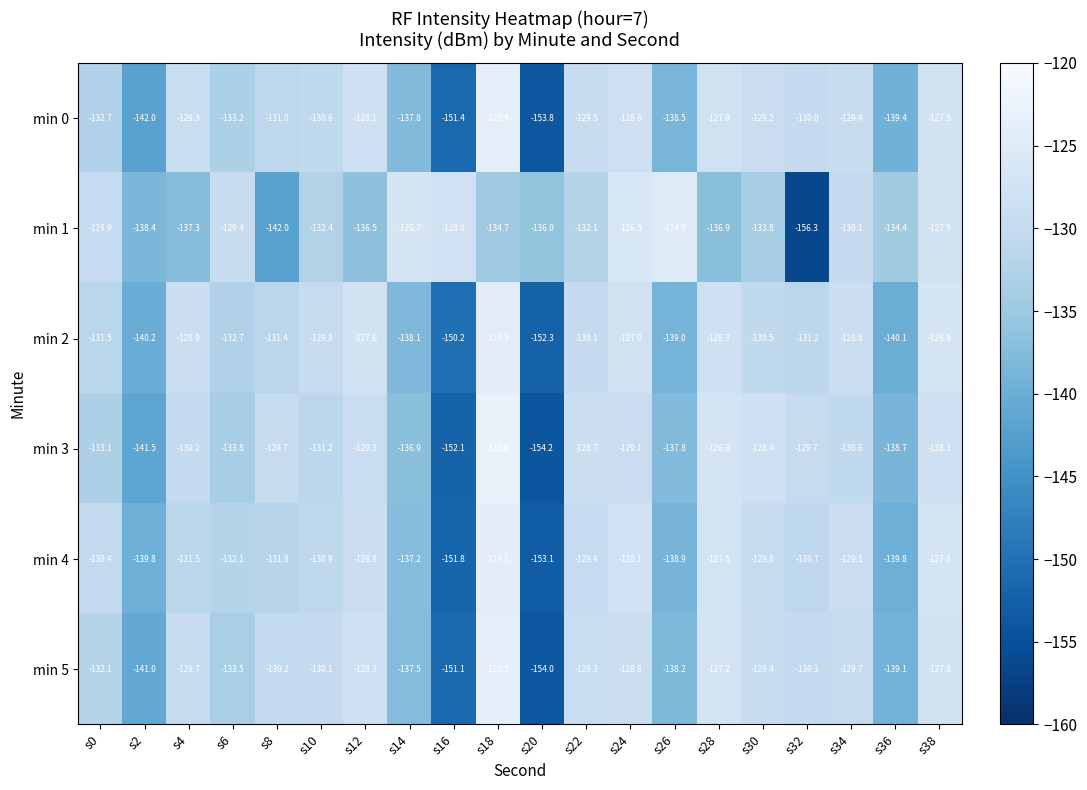

What is the sum of the min 1 values at s4 and s30?

-271.1